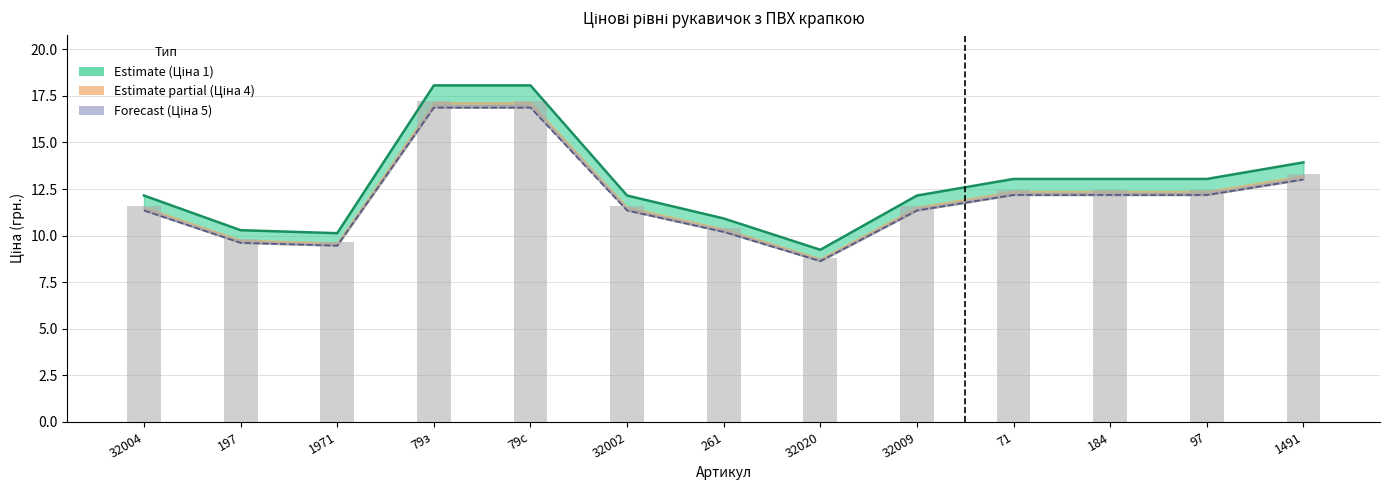

Reading left to right, transcribe all the data shown in this chart.

Ціна 1 лінія: 32004=12.2	197=10.3	1971=10.1	79з=18.1	79с=18.1	32002=12.2	261=10.9	32020=9.2	32009=12.2	71=13.0	184=13.0	97=13.0	1491=13.9
Ціна 6 лінія: 32004=11.3	197=9.6	1971=9.5	79з=16.9	79с=16.9	32002=11.3	261=10.2	32020=8.6	32009=11.3	71=12.2	184=12.2	97=12.2	1491=13.0
Ціна 3 (Mid): 32004=11.6	197=9.8	1971=9.7	79з=17.2	79с=17.2	32002=11.6	261=10.4	32020=8.8	32009=11.6	71=12.5	184=12.5	97=12.5	1491=13.3